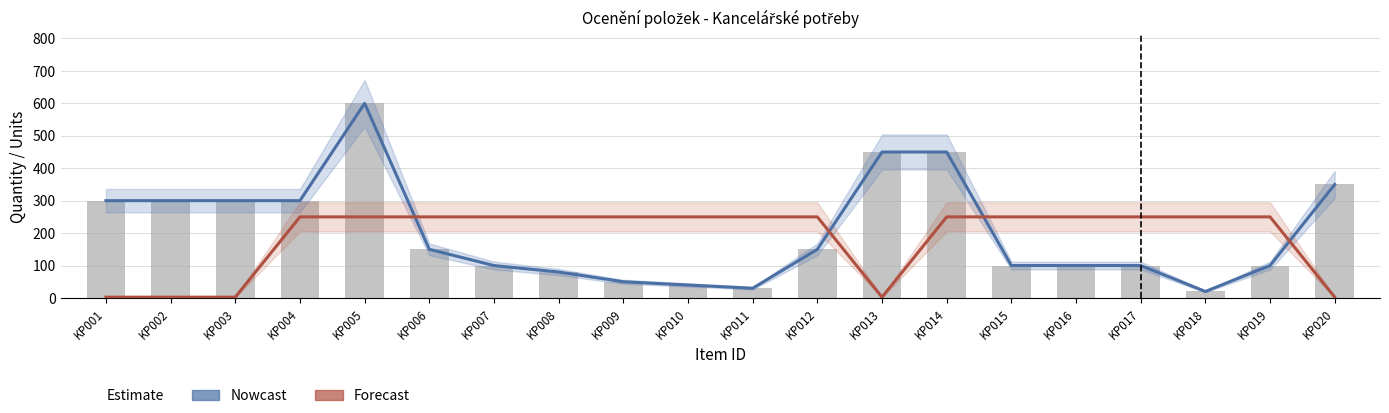

Where is Forecast nearest to the value 126?

KP001